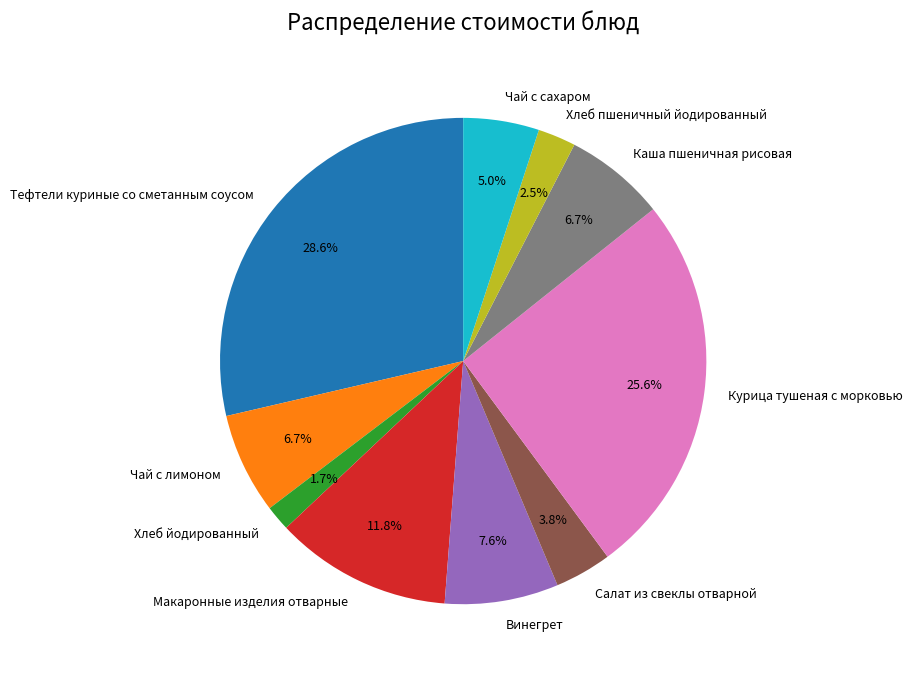

Between Винегрет and Хлеб пшеничный йодированный, which is larger?

Винегрет